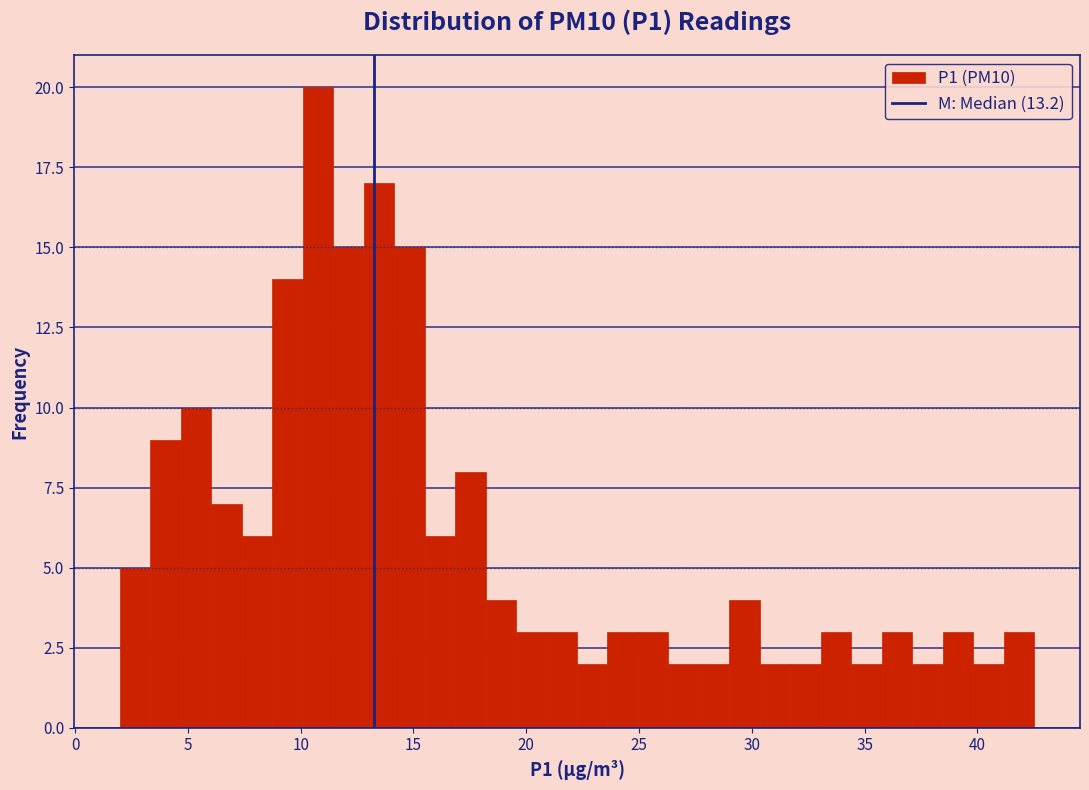

Read against the x-axis, roughly where is the centre of the tallest bar?

11.0